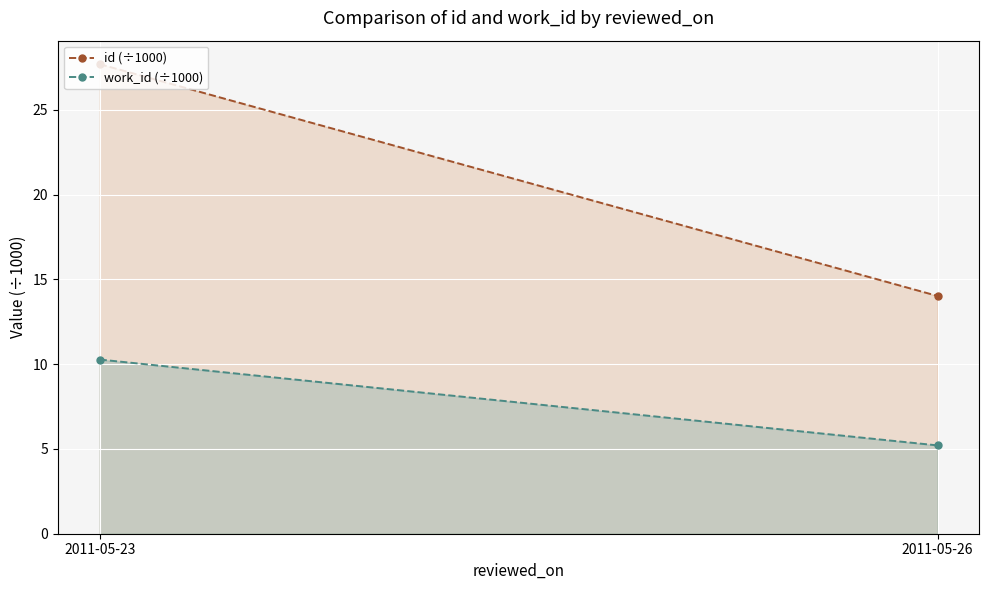

What are all the series names shown in the legend?

id (÷1000), work_id (÷1000)